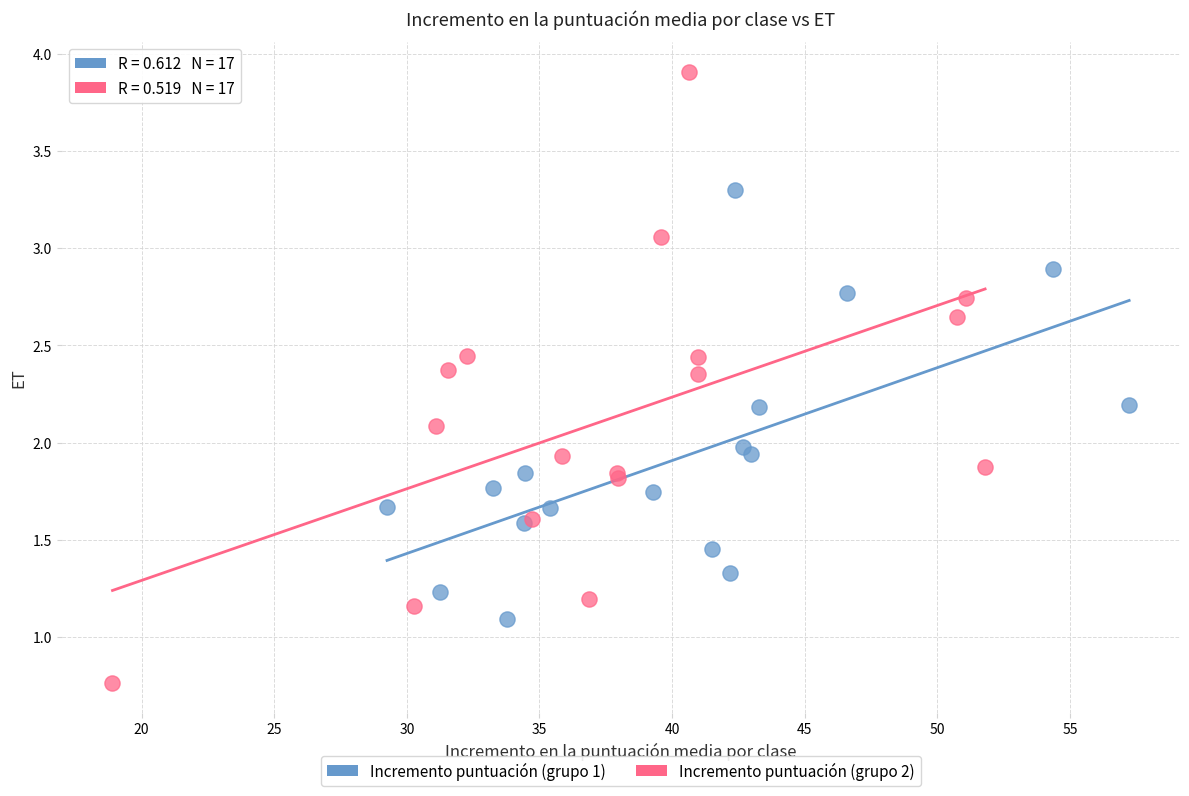

Which series has the largest Y range (max minus min)?

Incremento puntuación (grupo 2)